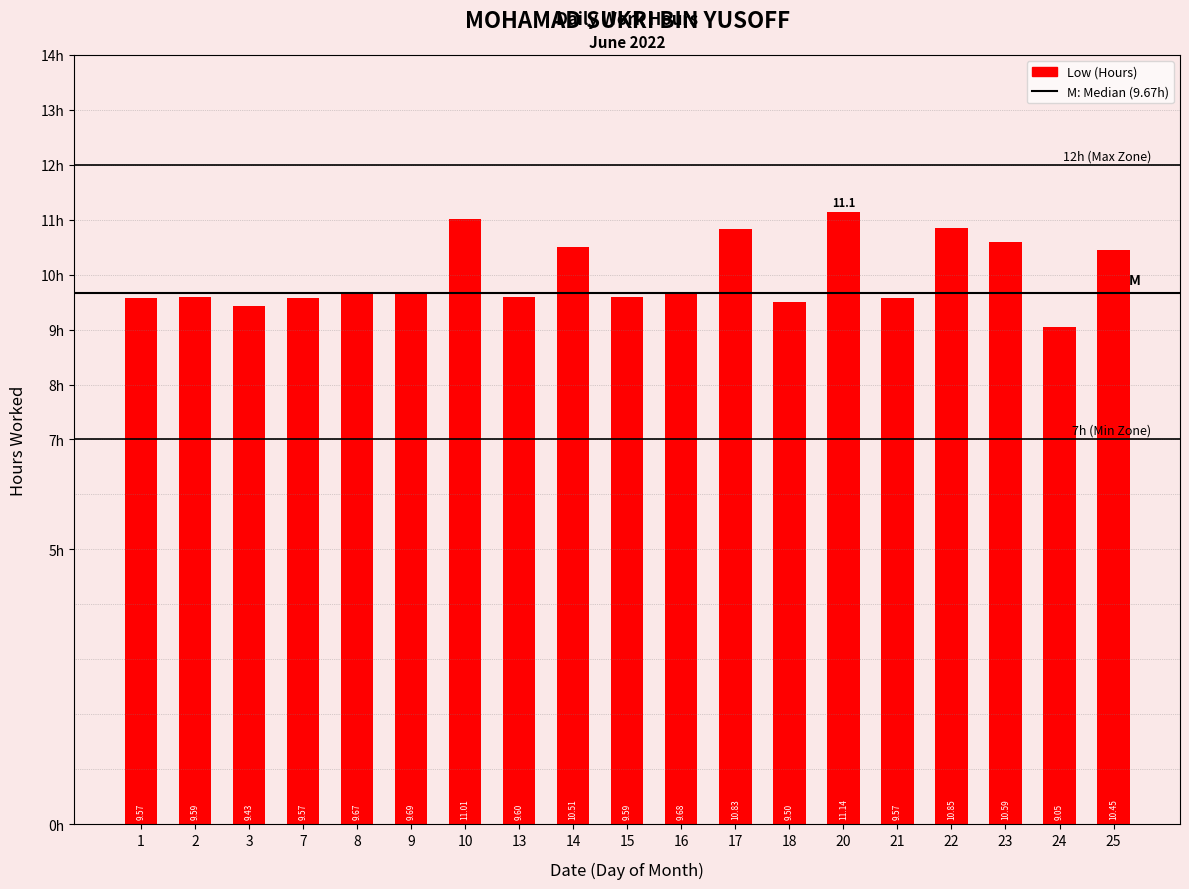

Is it true that the value at 2 is 14.7?

False